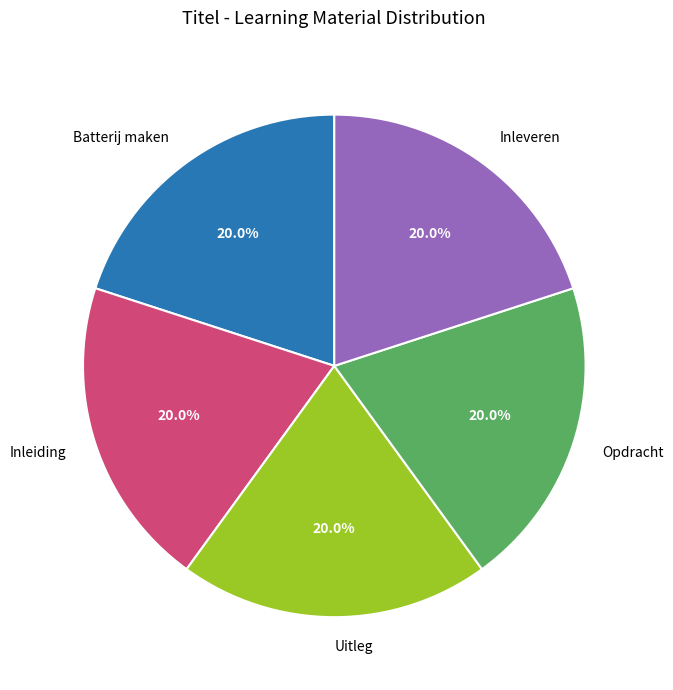

Is there any slice that represents more than half of the pie?

No